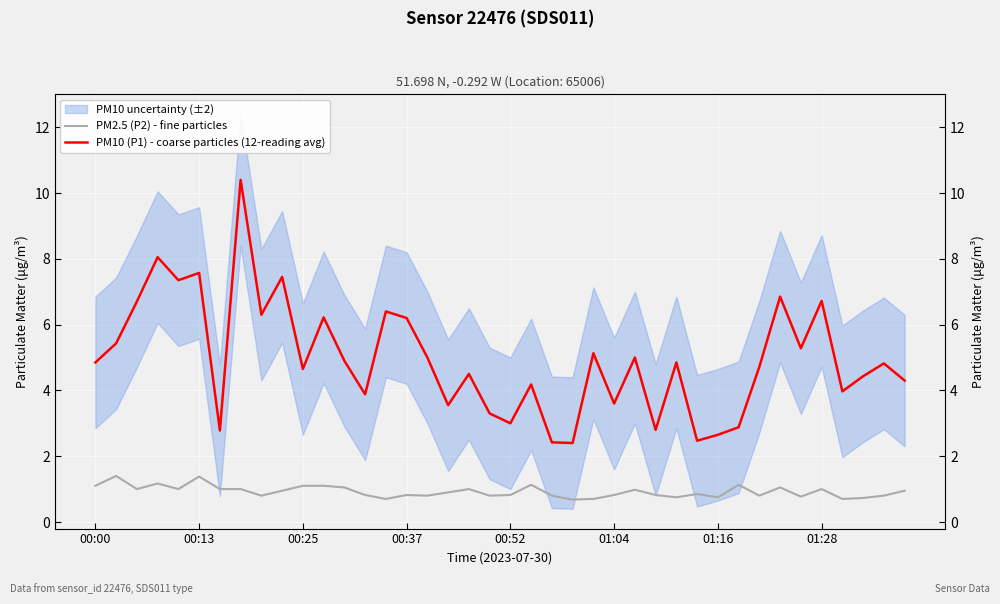

Rank the series by their average value, from lowest to highest.

PM2.5 (P2) - fine particles, PM10 (P1) - coarse particles (12-reading avg)